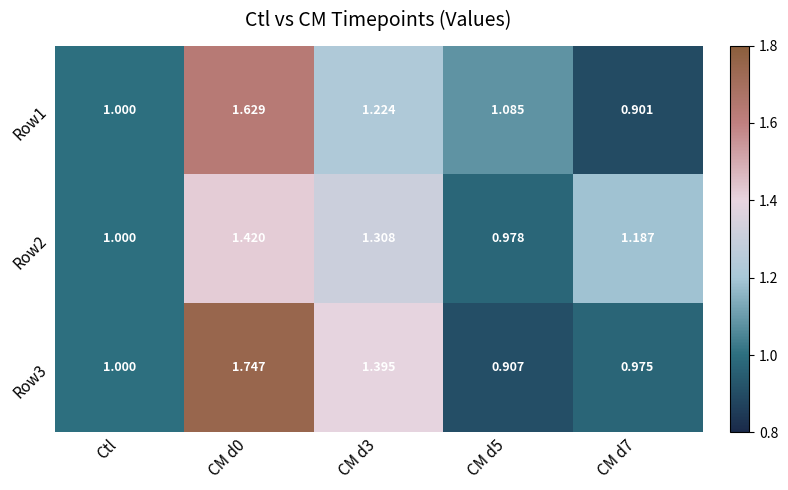

What is the total value across all series at CM d7?

3.1